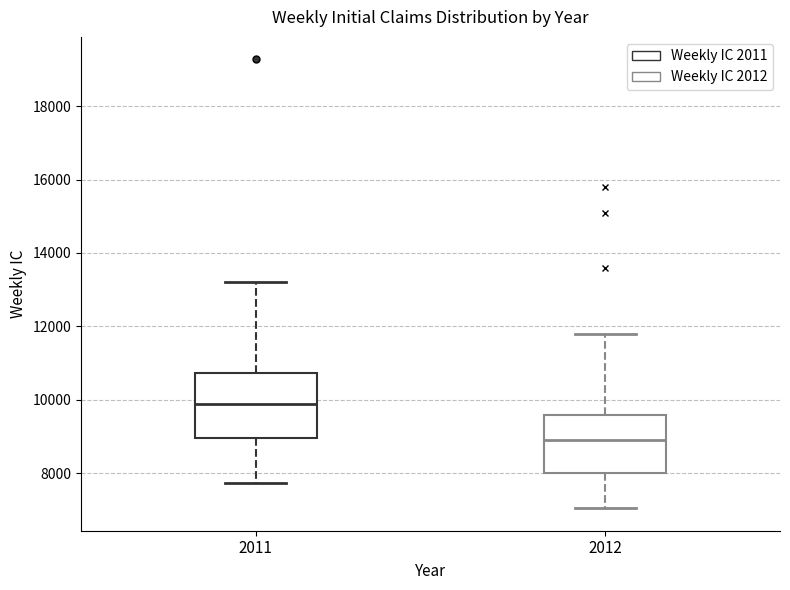

Comparing the boxes themselves (not the whiskers), which one is the tallest?

2011